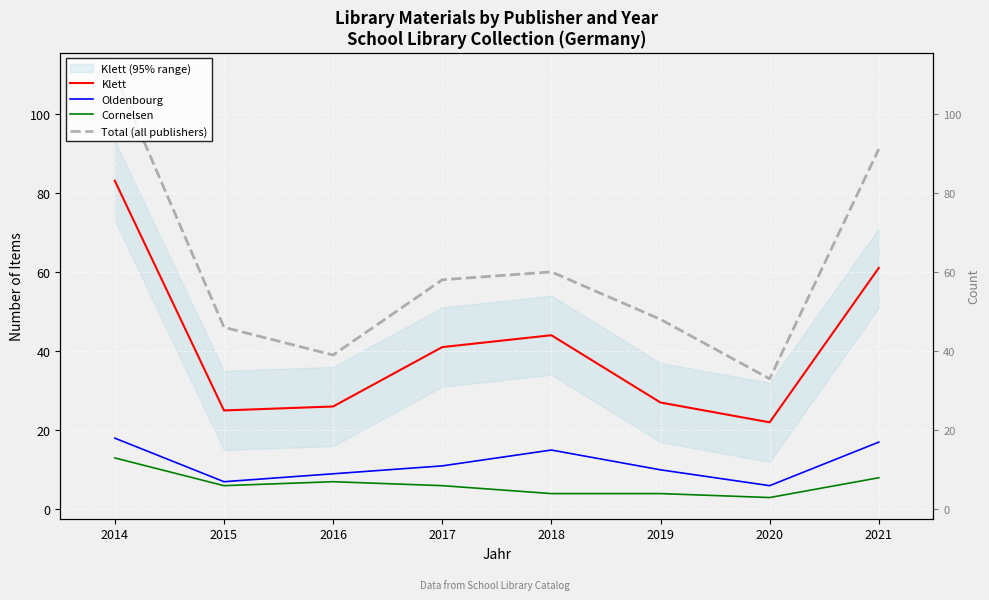

In Oldenbourg, how many points are higher than both neighbors (excluding endpoints)?

1